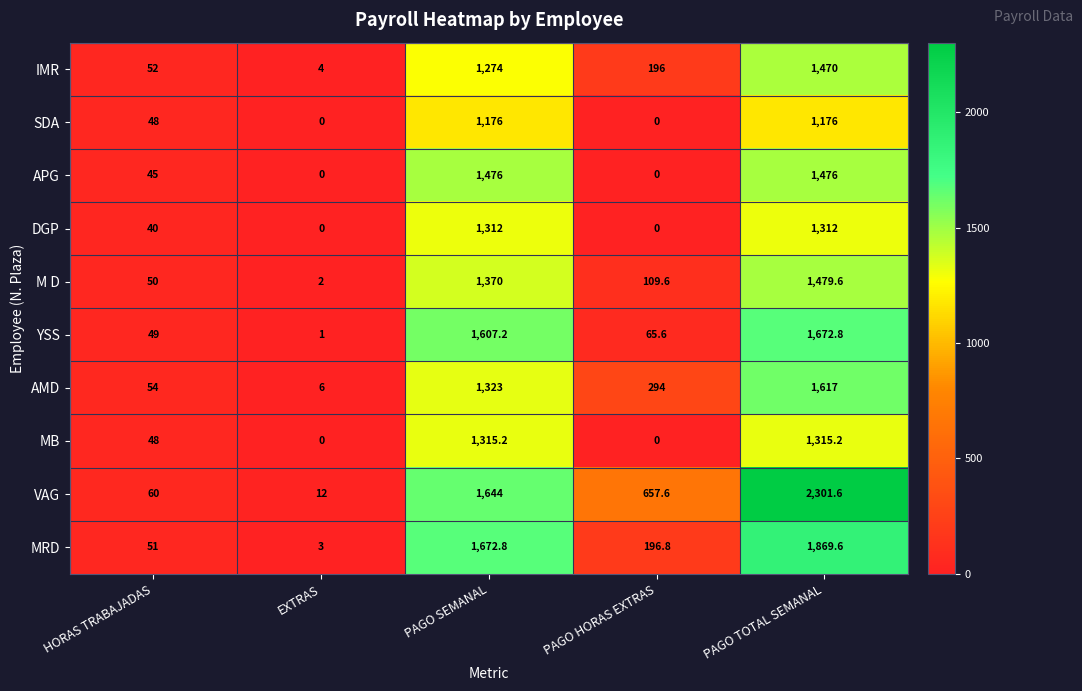

True or false: AMD has a value of 681.4 at PAGO SEMANAL.

False